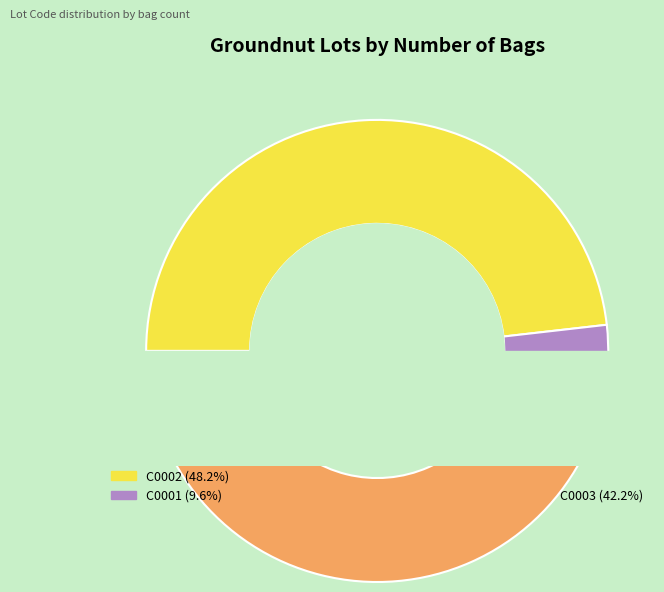

To the nearest percent, what is the difference between the largest and smallest slice percentages?

39%